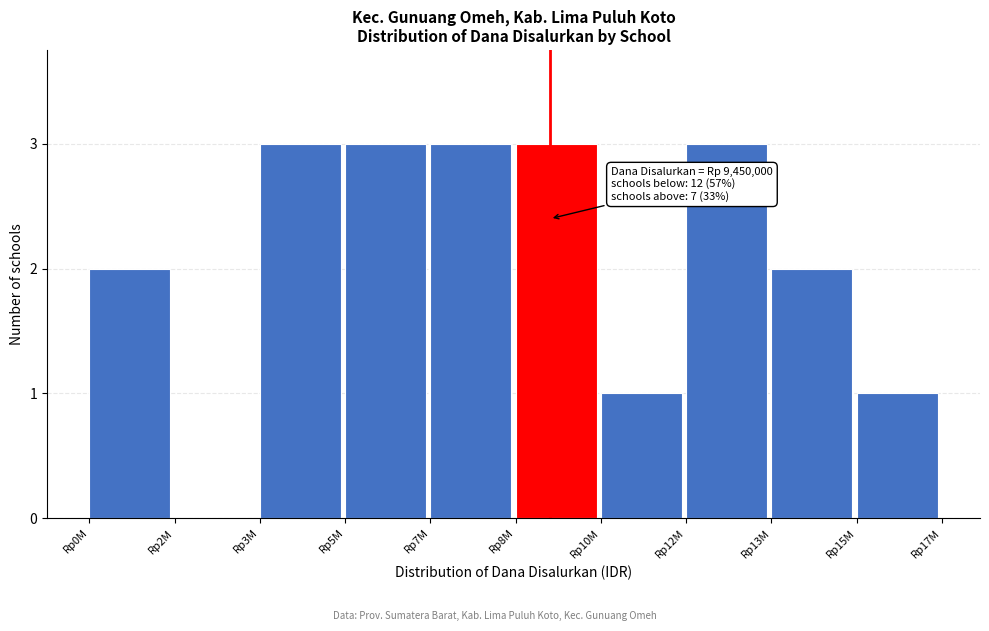

Reading left to right, extract all data points from this chart.

Rp0M=2	Rp2M=0	Rp3M=3	Rp5M=3	Rp7M=3	Rp8M=3	Rp10M=1	Rp12M=3	Rp13M=2	Rp15M=1